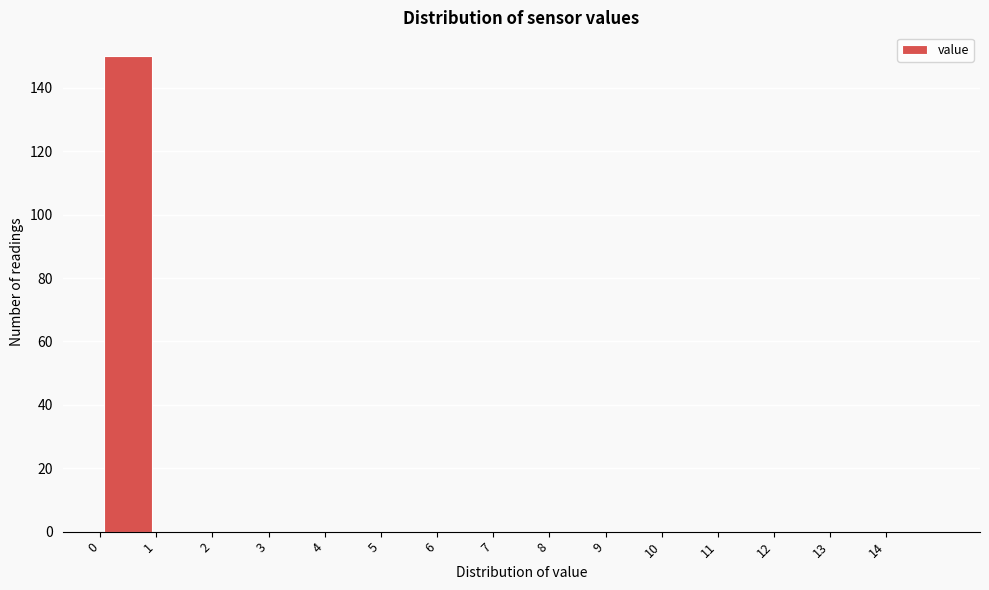

Reading left to right, transcribe this chart: for each bar, give the range it covers on the x-axis and its height. The values are not printed on the chart, so give them approximately, as read against the axis.

0 to 1: 150
1 to 2: 0
2 to 3: 0
3 to 4: 0
4 to 5: 0
5 to 6: 0
6 to 7: 0
7 to 8: 0
8 to 9: 0
9 to 10: 0
10 to 11: 0
11 to 12: 0
12 to 13: 0
13 to 14: 0
14 to 15: 0